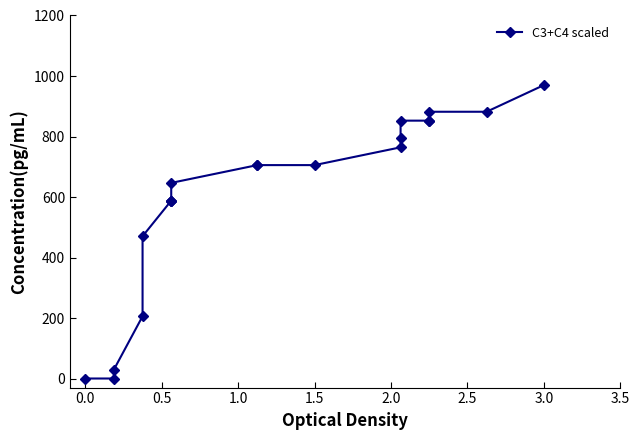

What is the maximum value shown in the chart?

970.0